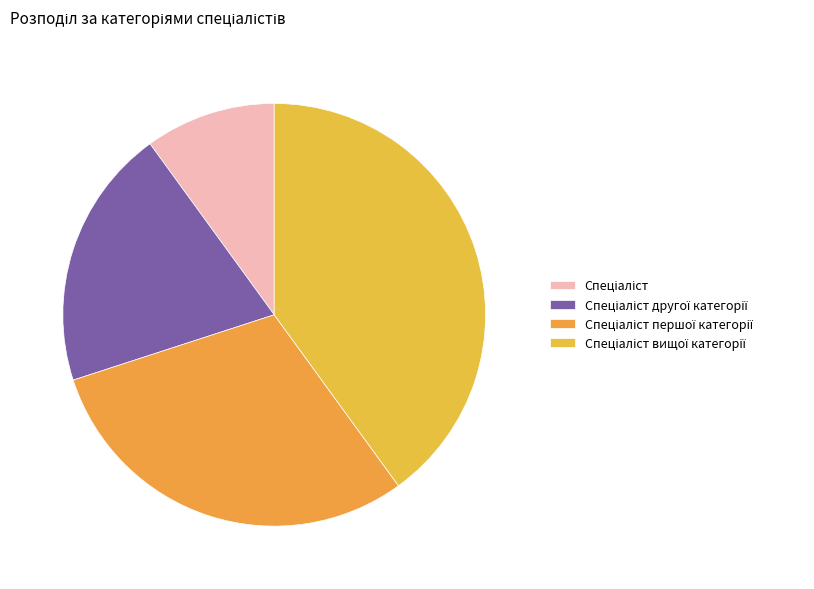

Approximately how many times larger is the value at Спеціаліст вищої категорії compared to Спеціаліст?

4.0